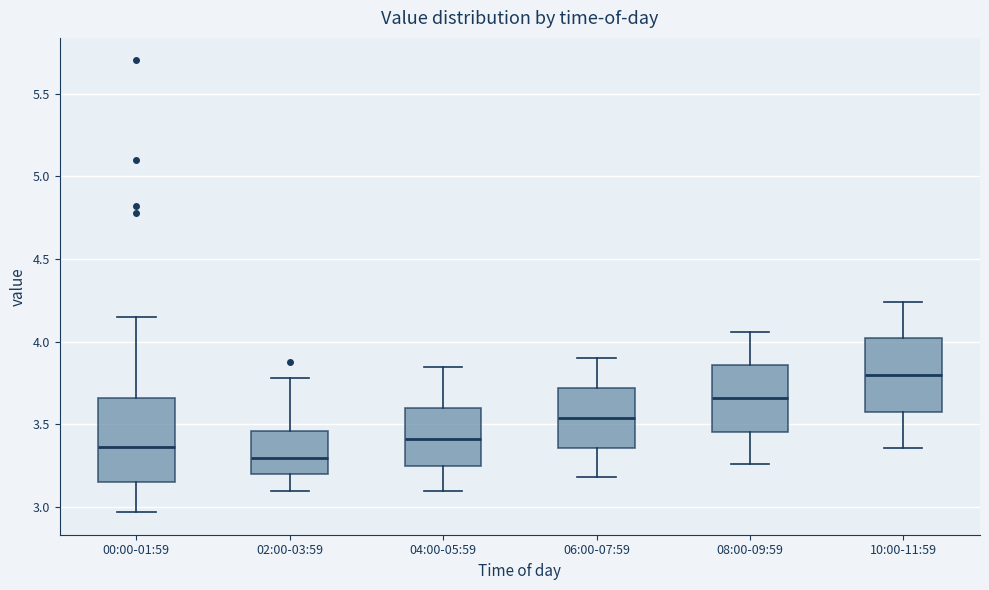

Reading left to right, transcribe this box plot: for each box, give where its median line is, the range the box spans, and where its two whiskers end, as read against the y-axis. The values are not printed on the chart, so give them approximately, as read against the axis.

00:00-01:59: median 3.35, box 3.15 to 3.65, whiskers 2.95 to 4.15
02:00-03:59: median 3.30, box 3.20 to 3.45, whiskers 3.10 to 3.80
04:00-05:59: median 3.40, box 3.25 to 3.60, whiskers 3.10 to 3.85
06:00-07:59: median 3.55, box 3.35 to 3.70, whiskers 3.20 to 3.90
08:00-09:59: median 3.65, box 3.45 to 3.85, whiskers 3.25 to 4.05
10:00-11:59: median 3.80, box 3.60 to 4.00, whiskers 3.35 to 4.25